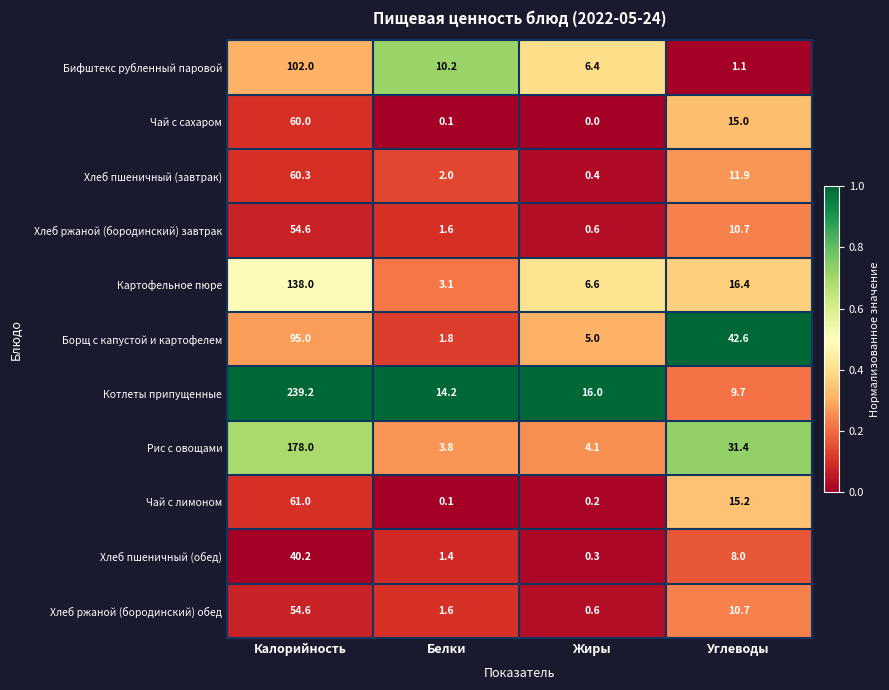

At how many categories does at least one series exceed 0?

4